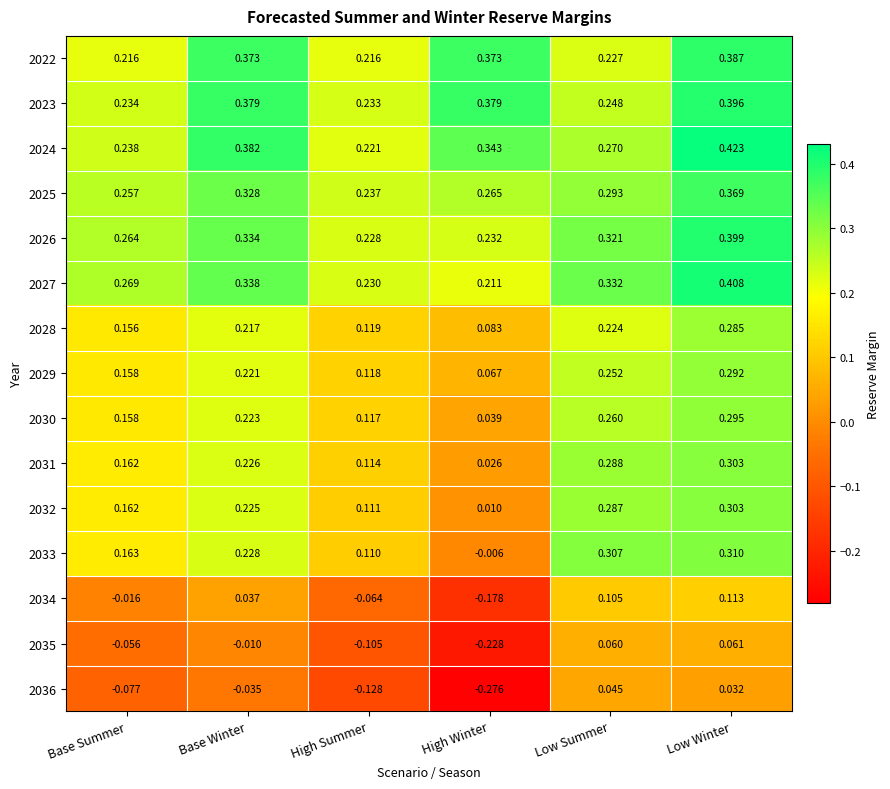

At which category is the sum across all series the highest?

Low Winter